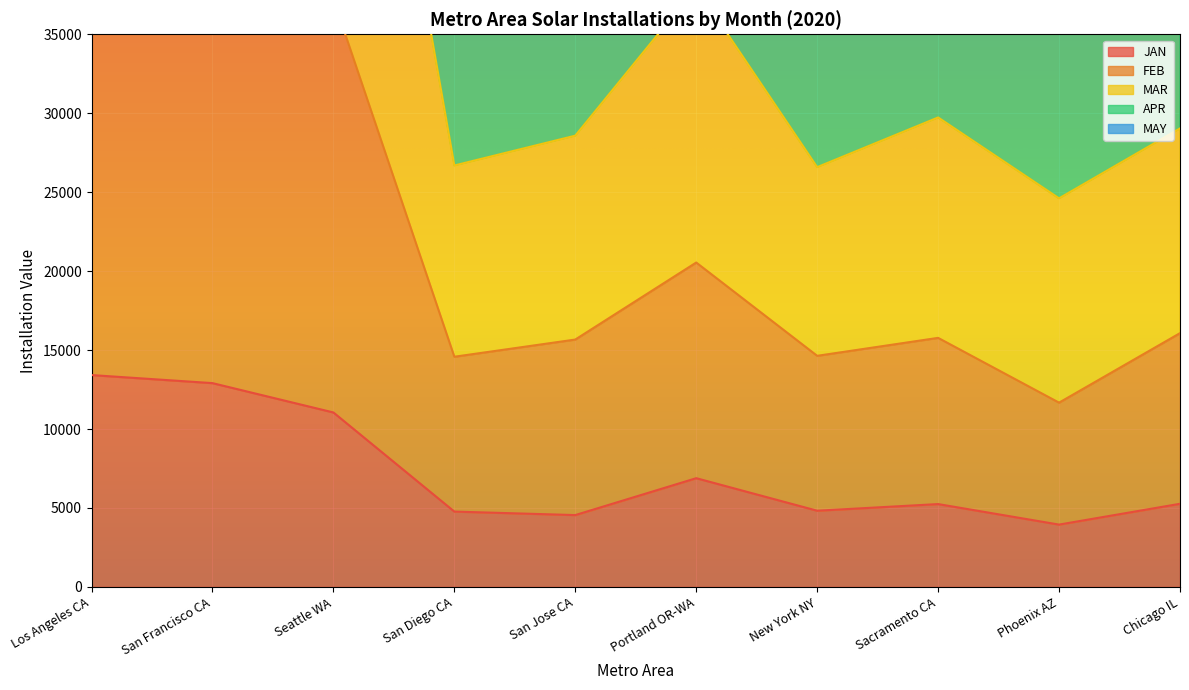

Between Los Angeles CA and Seattle WA, which series saw the biggest shift?

MAR